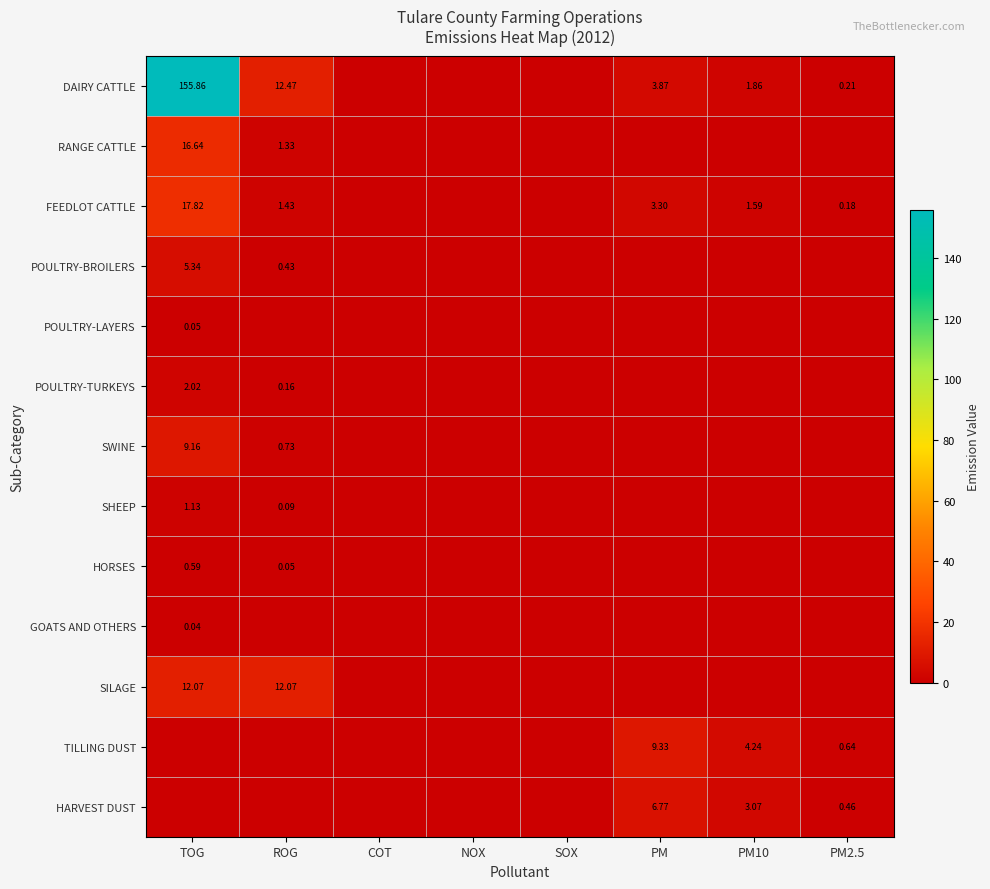

Is the value of SWINE at PM2.5 greater than the value of HORSES at SOX?

No